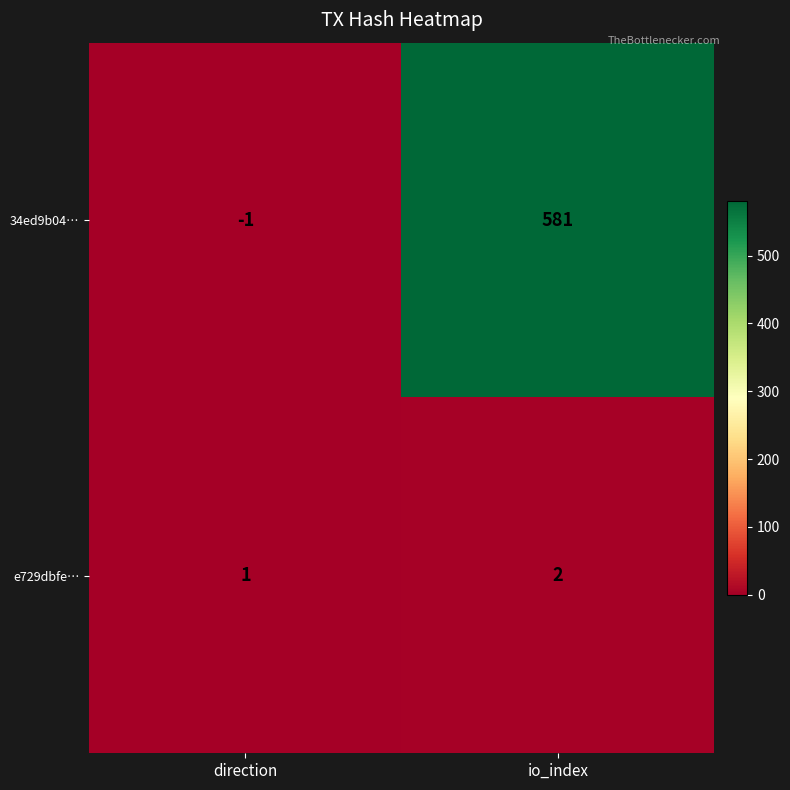

Between direction and io_index, which series saw the biggest shift?

34ed9b04…